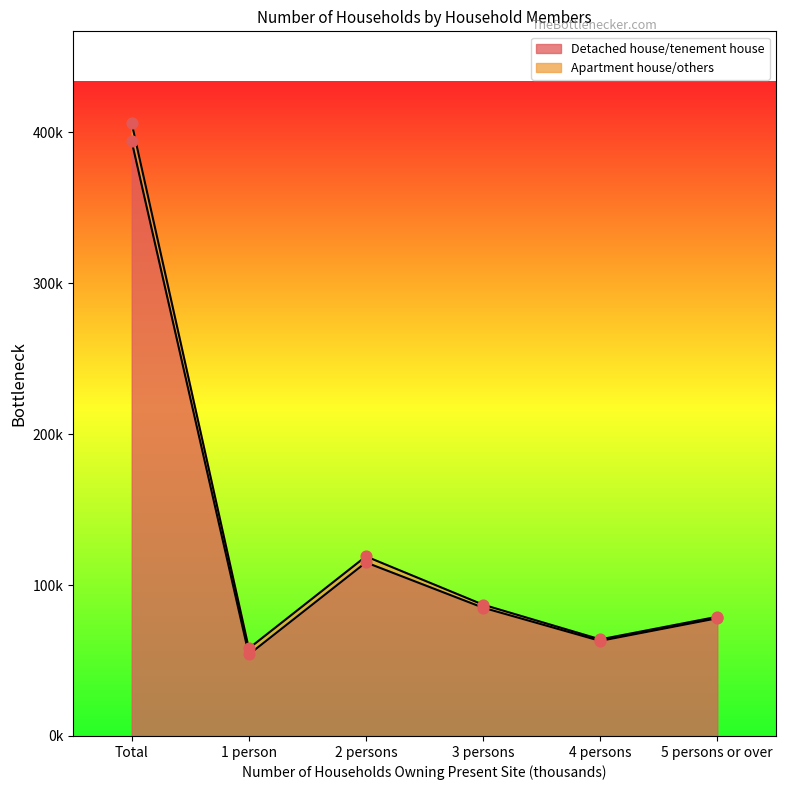

Between 3 persons and 4 persons, which is larger?

3 persons